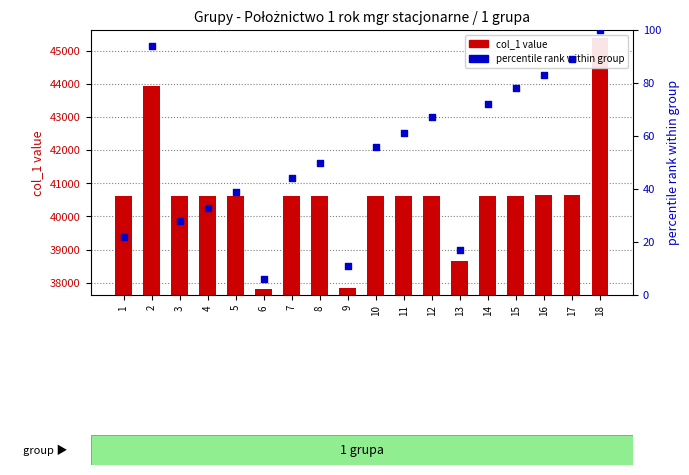

At which category is the sum across all series the highest?

18